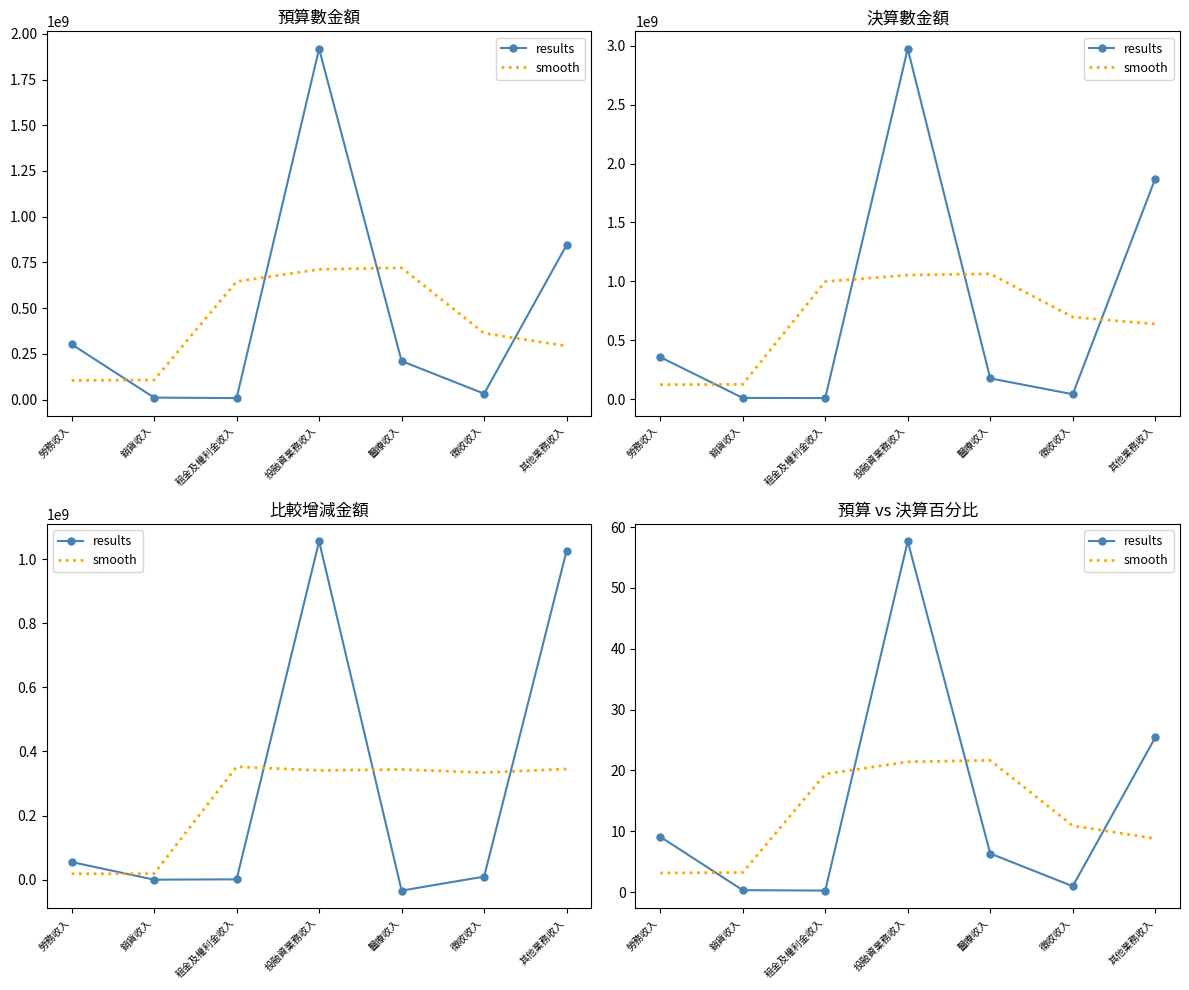

What is the label of the 7th point from the left?

其他業務收入